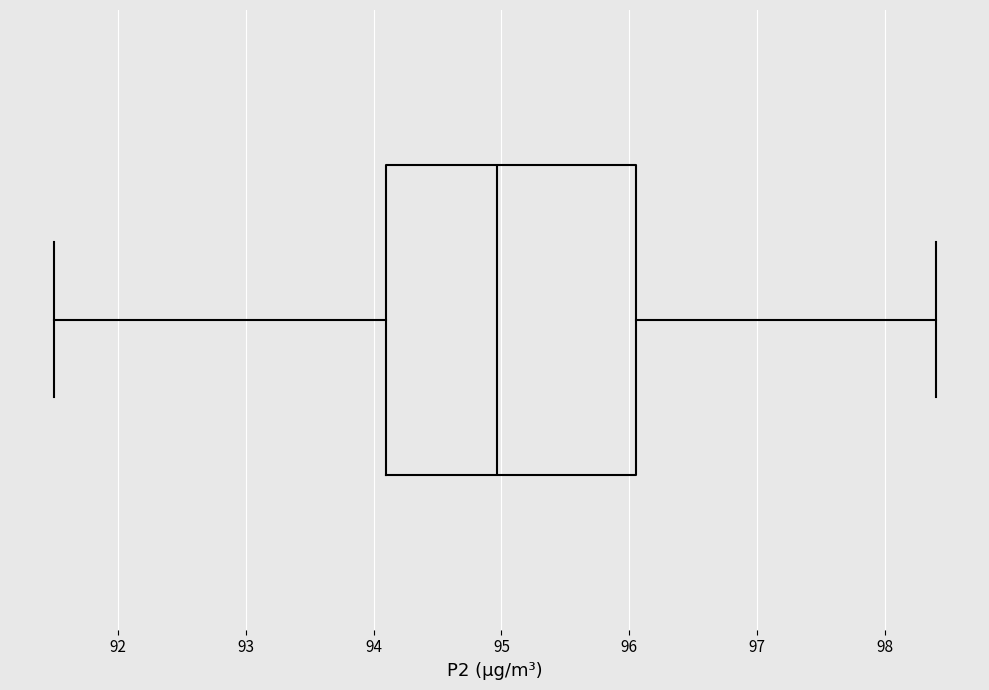

Read this box plot against the x-axis: the position of the median line, the range covered by the box, and the ends of both whiskers. The values are not printed on the chart, so give them approximately, as read against the axis.

median 95.0, box 94.1 to 96.1, whiskers 91.5 to 98.4